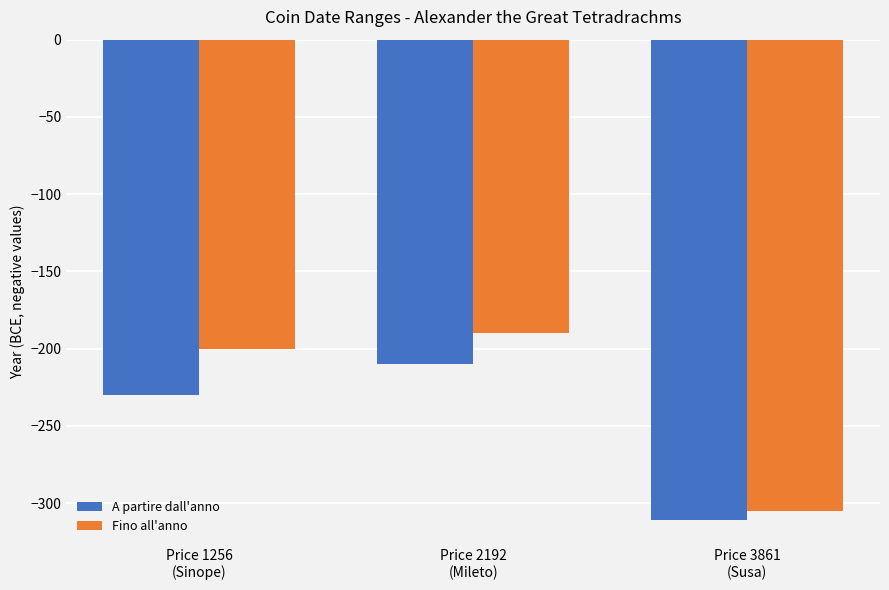

What is the sum of the Fino all'anno values at Price 3861
(Susa) and Price 1256
(Sinope)?

-505